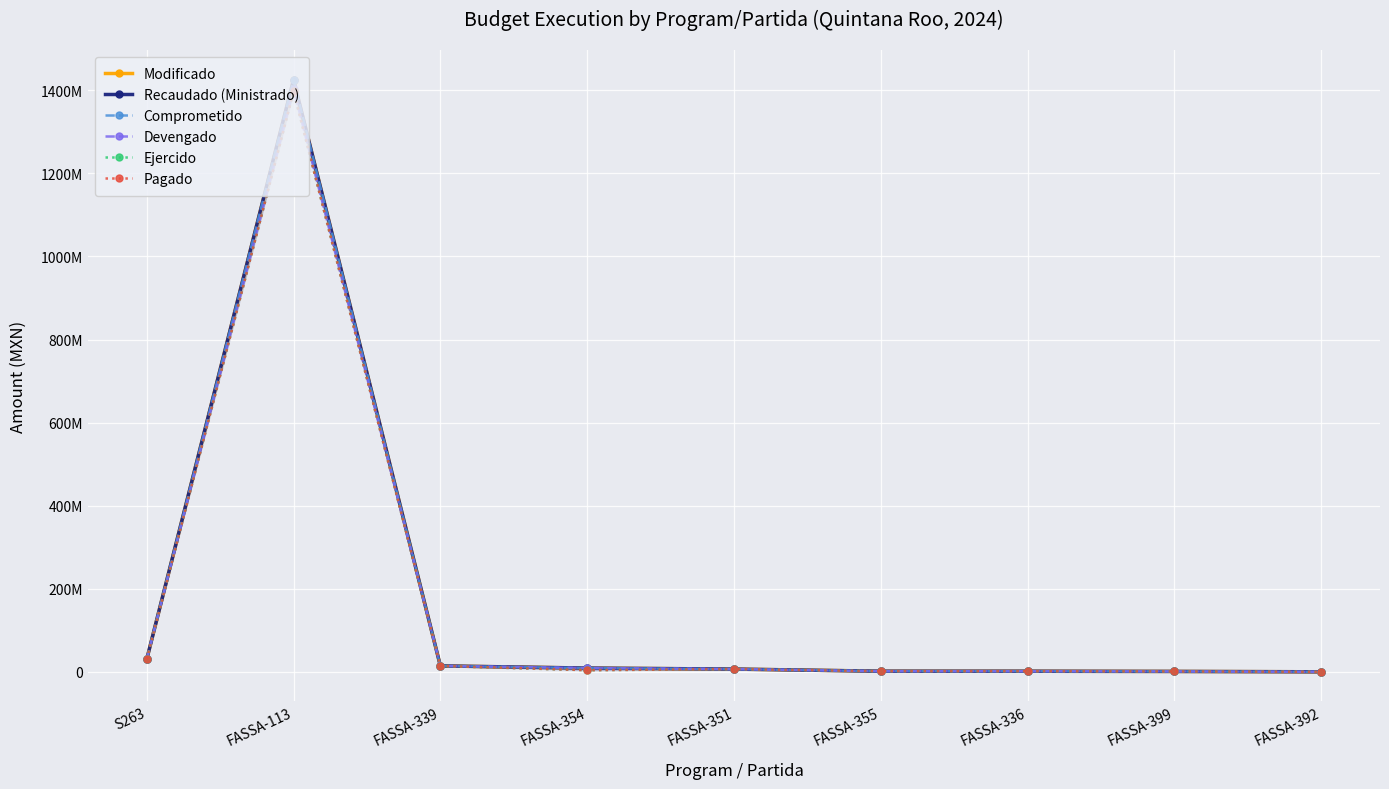

At which label is Pagado closest to 698712764?

S263